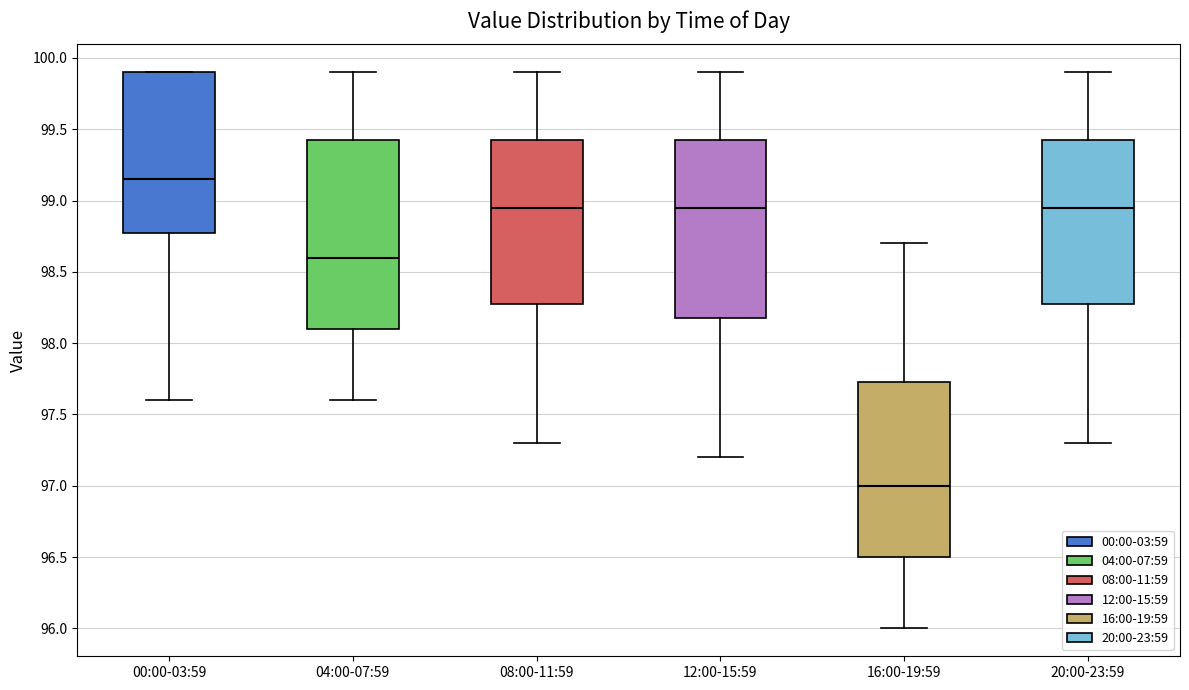

Which box is the tallest, from its lower edge to its upper edge?

04:00-07:59